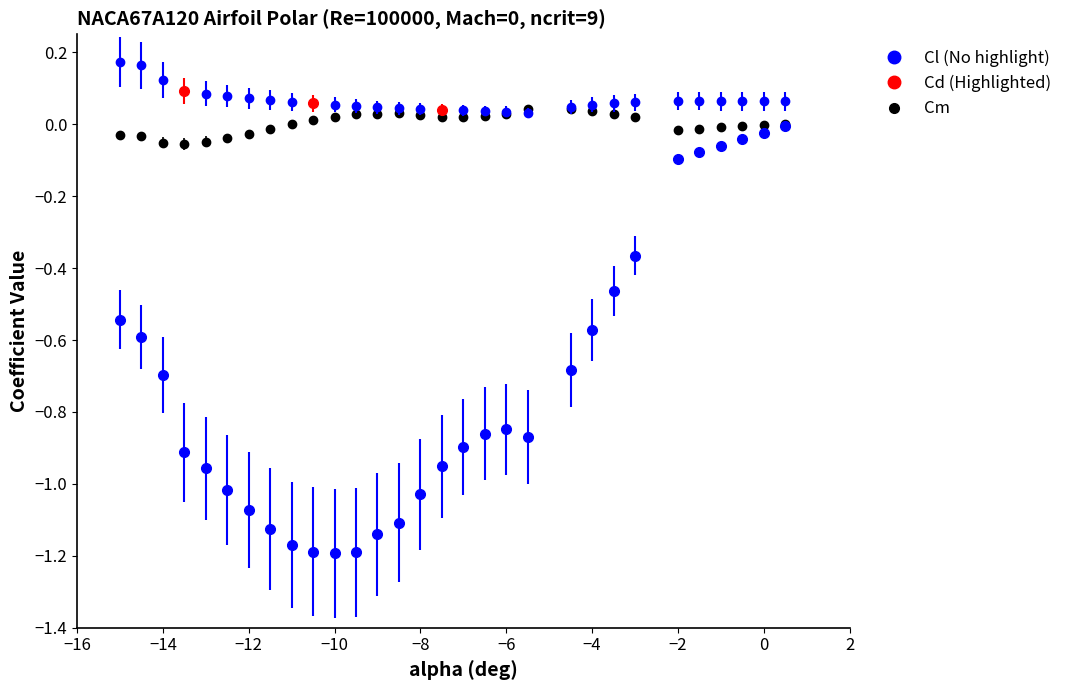

The Cm series shows -0.0 at 25. True or false?

False